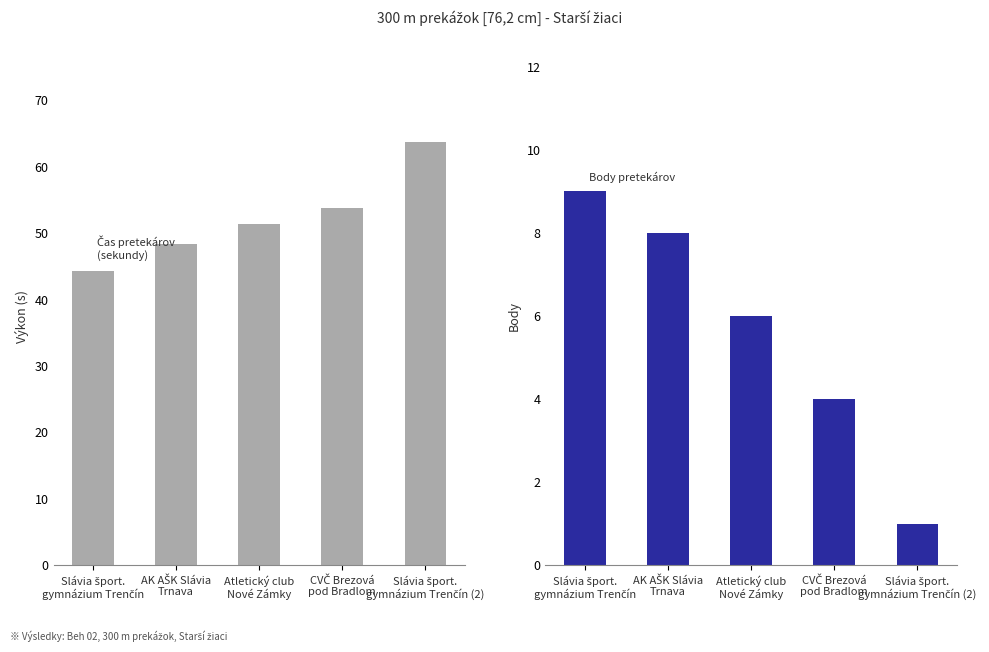

Count the number of categories in the chart.

5